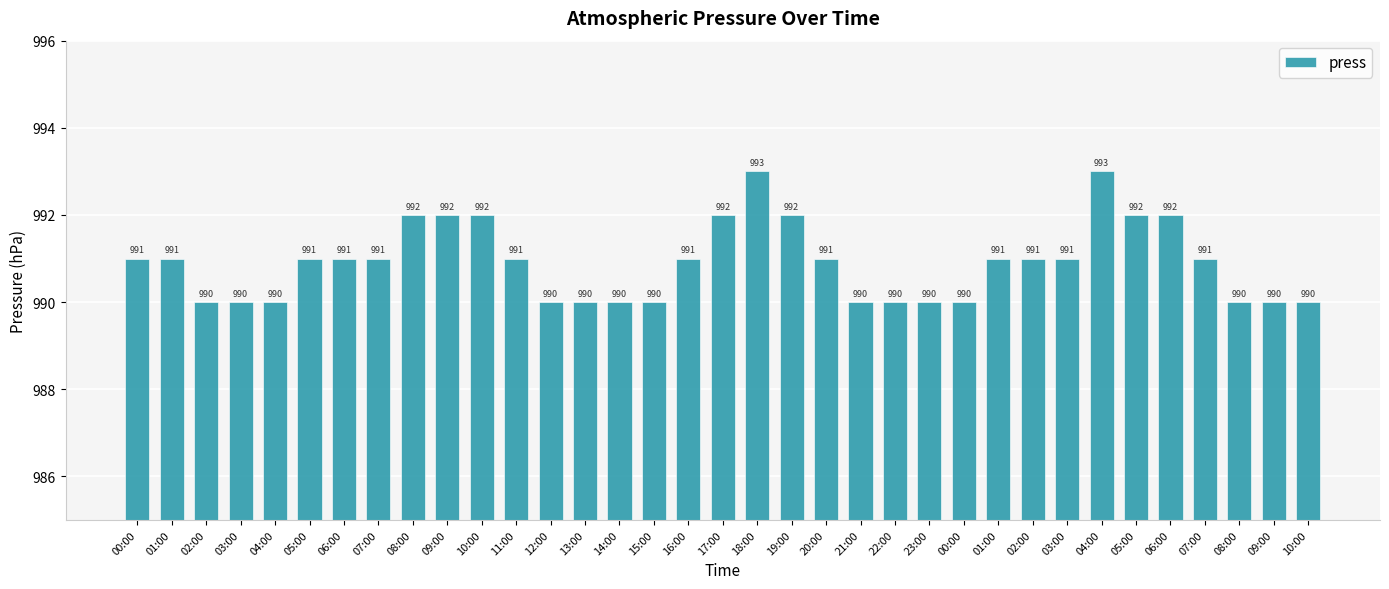

What is the sum of the values at 08:00 and 07:00?

1983